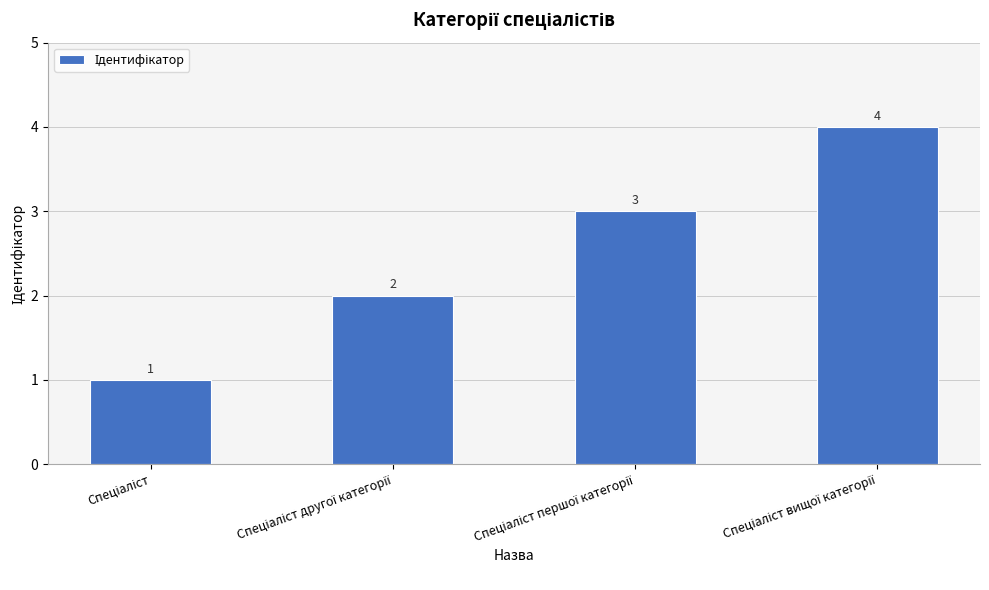

What is the value of the 3rd bar from the left?

3